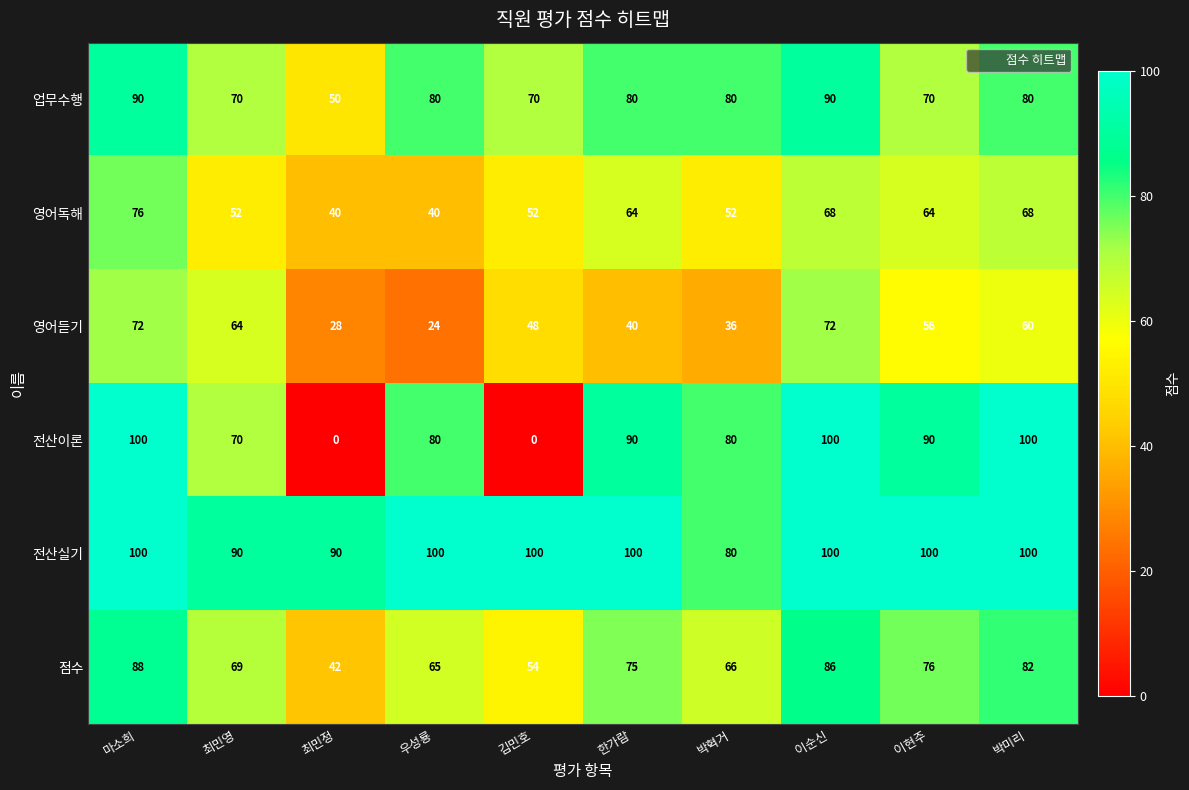

What is the greatest value displayed?

100